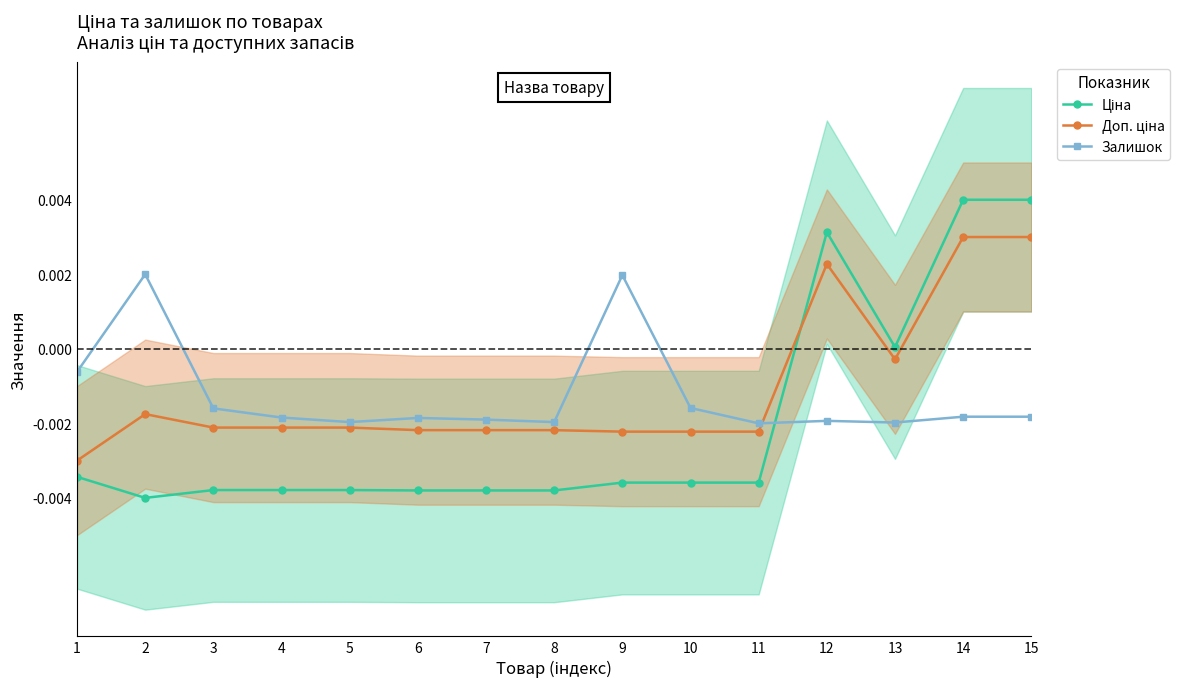

Which series has the largest total across all categories?

Доп. ціна